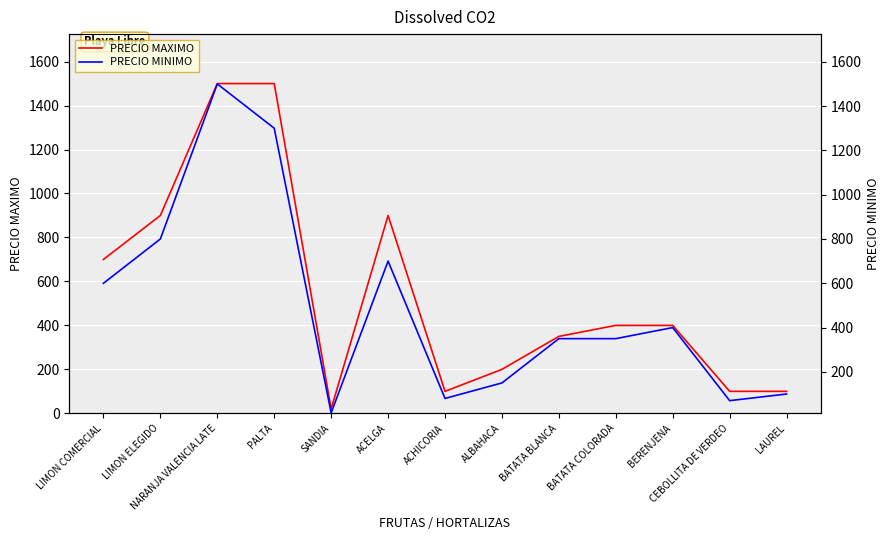

True or false: PRECIO MAXIMO and PRECIO MINIMO intersect in this chart.

False